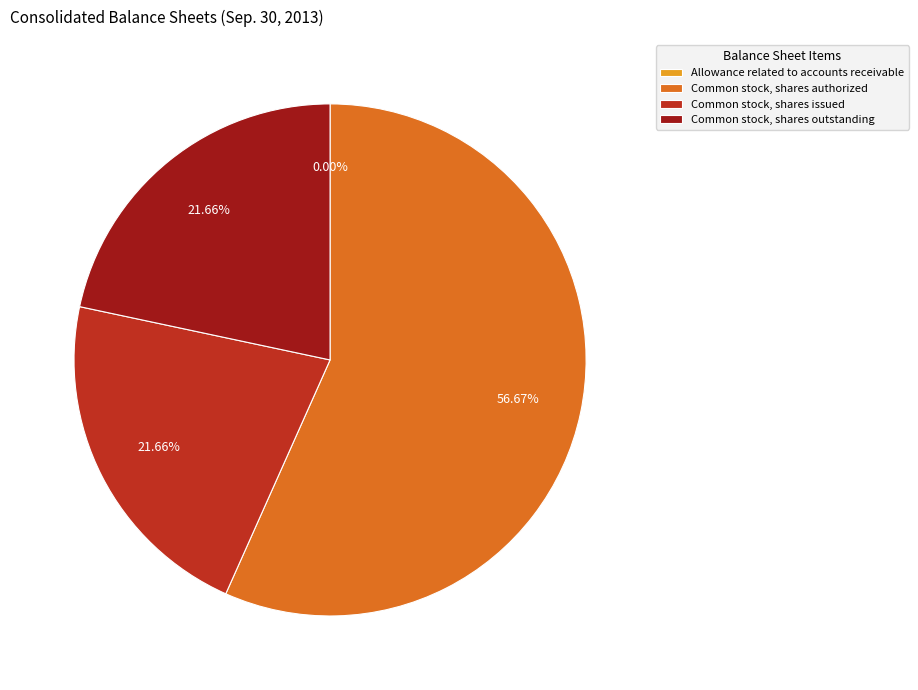

What is the majority slice?

Common stock, shares authorized